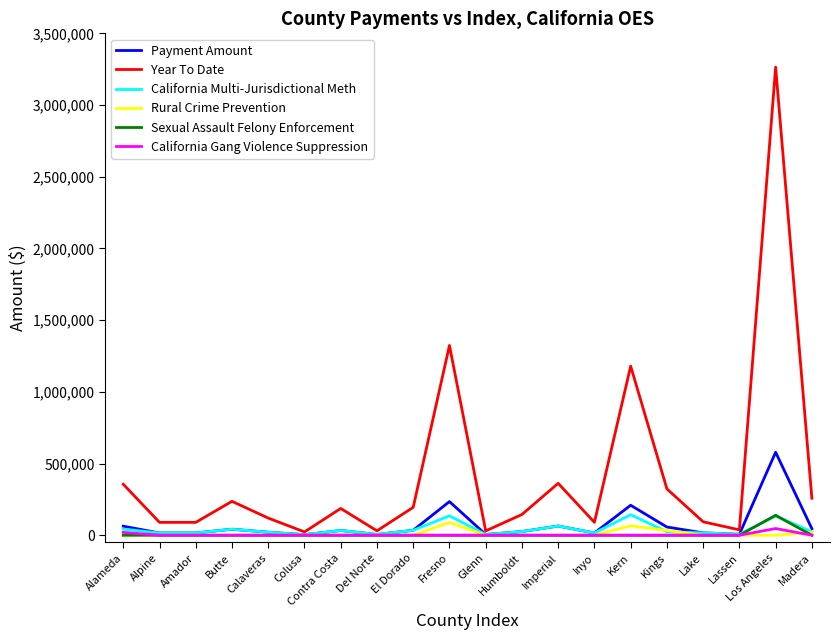

Which series changed the most between Glenn and Kings?

Year To Date